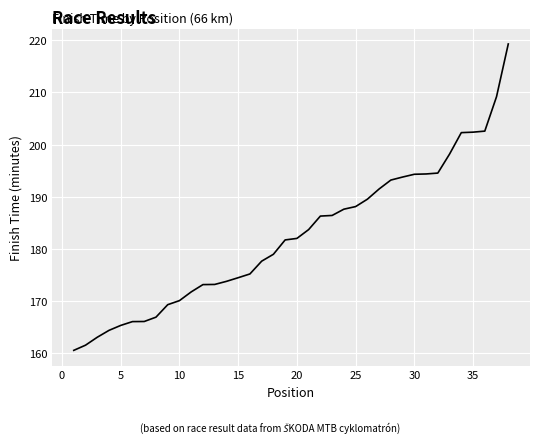

What is the minimum value shown in the chart?

160.6